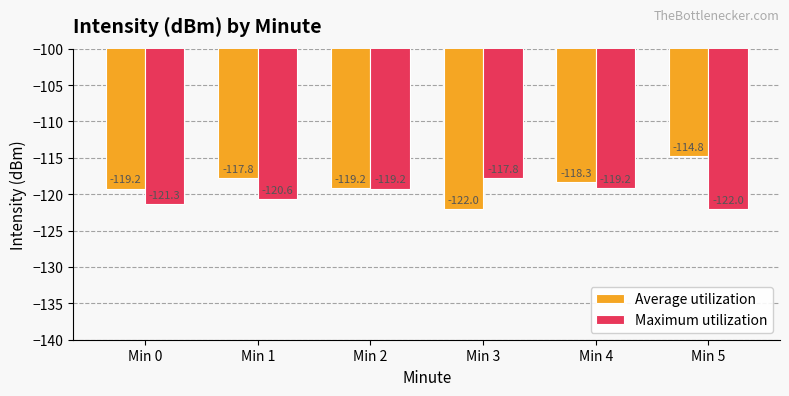

What is the value of the Average utilization bar at the 1st from the left?

-119.2